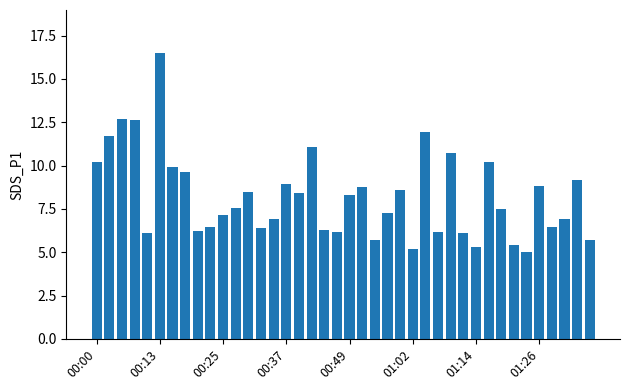

What is the smallest value displayed?

5.0